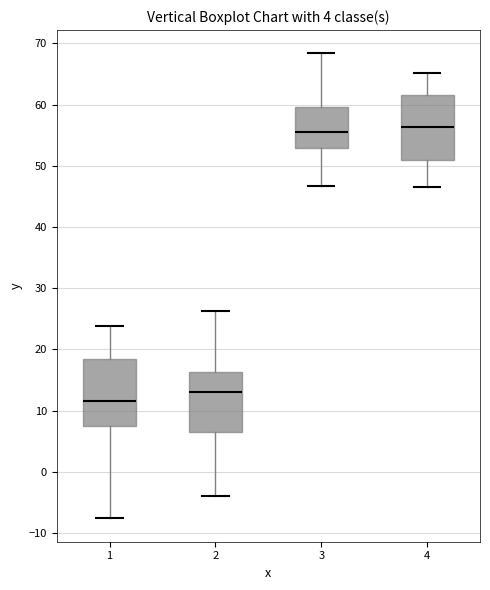

Where does the median line of the box at x = 4 sit on the y-axis? The values are not printed on the chart, so give them approximately, as read against the axis.

56